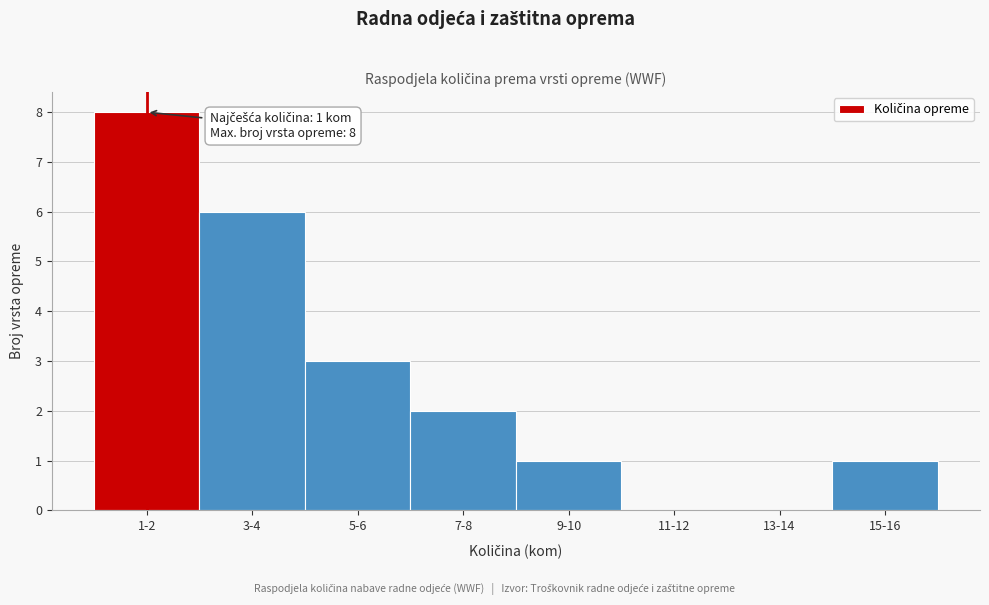

Reading left to right, list all the values displayed in this chart.

1-2=8	3-4=6	5-6=3	7-8=2	9-10=1	11-12=0	13-14=0	15-16=1